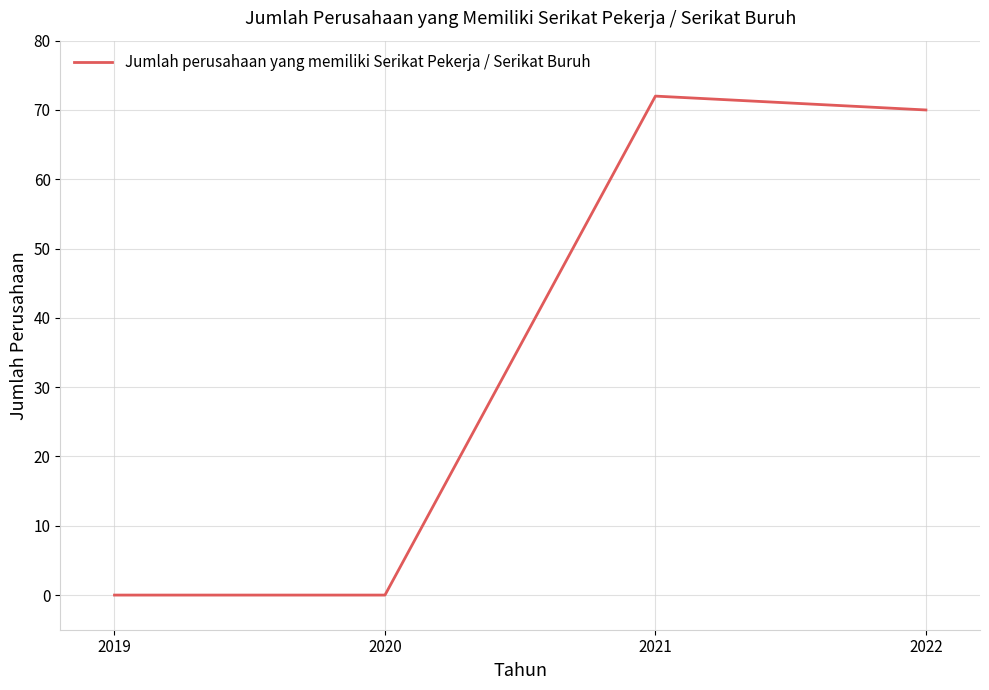

Which label corresponds to the largest value in the chart?

2021